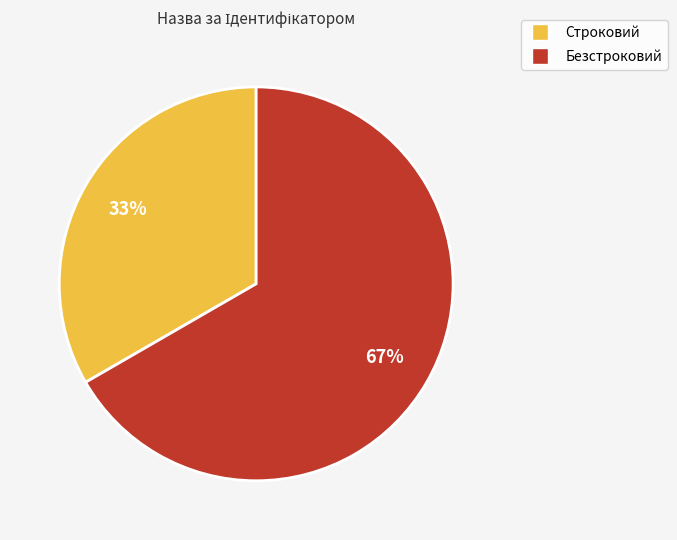

To the nearest percent, what is the combined percentage of Безстроковий and Строковий?

100%